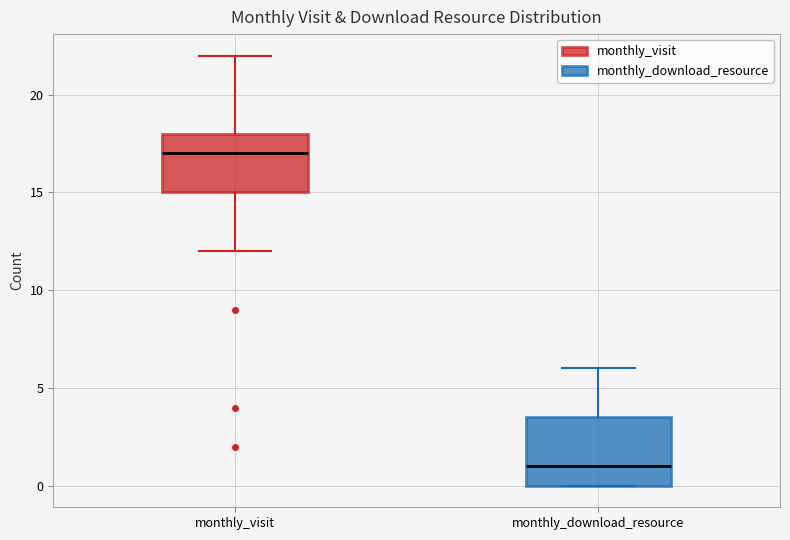

Which box's median line is the lowest?

monthly_download_resource